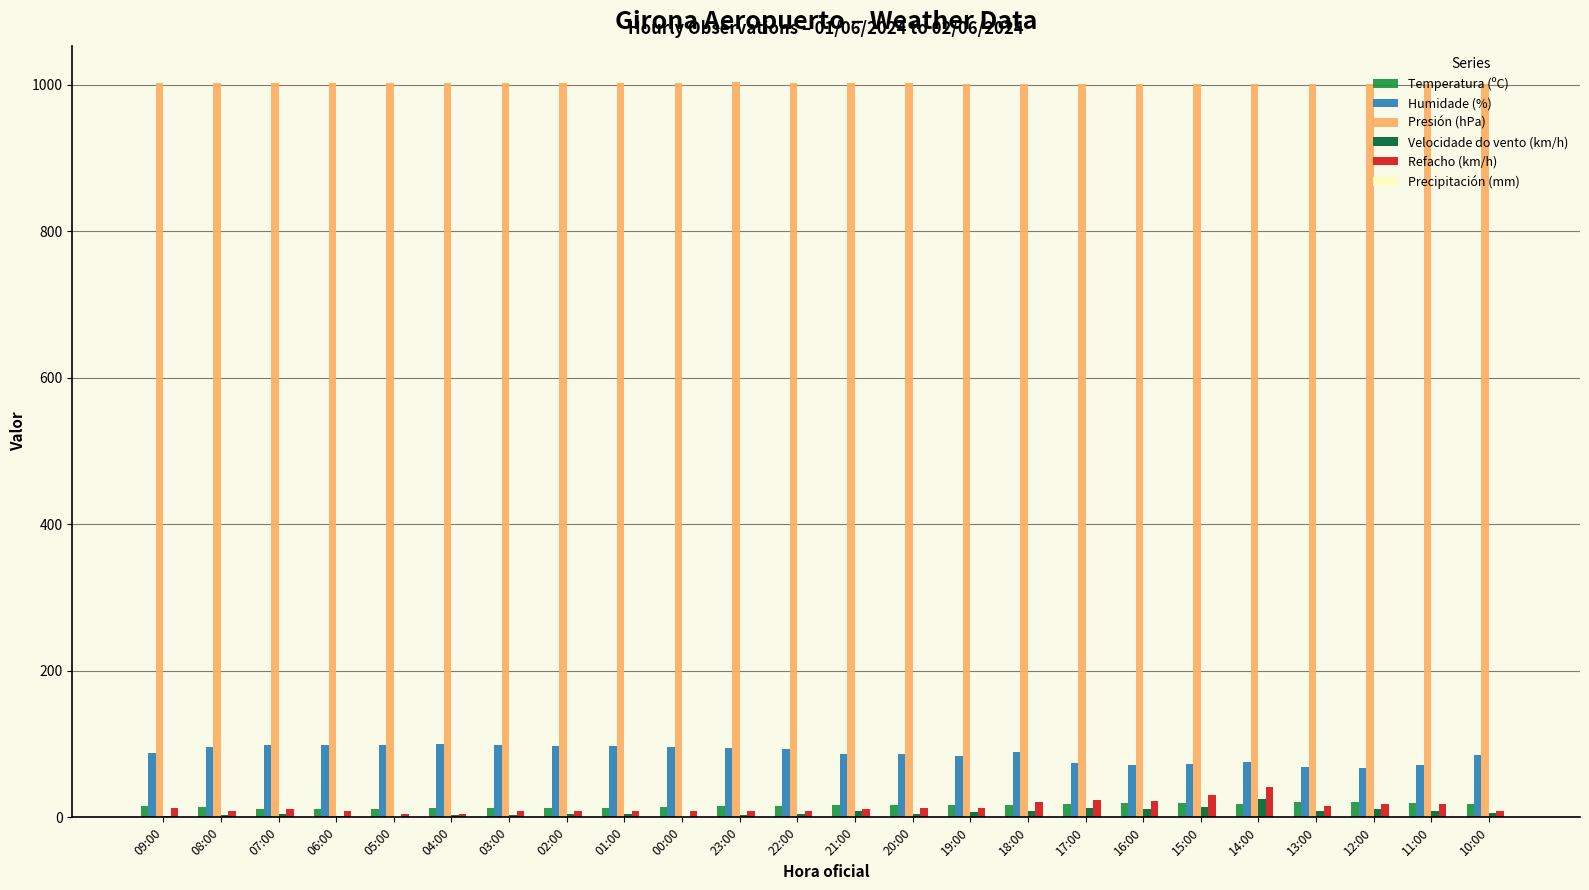

Is it true that Humidade (%) equals 96.0 at 08:00?

True